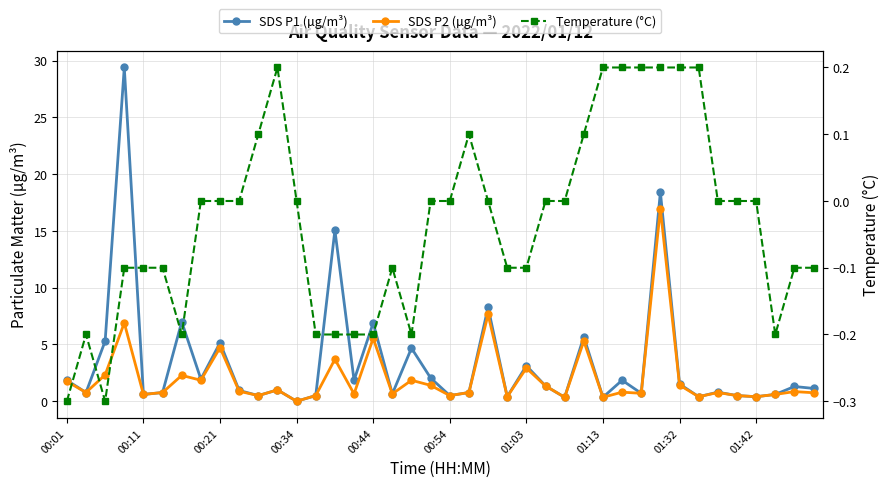

What is the smallest value displayed?

-0.3